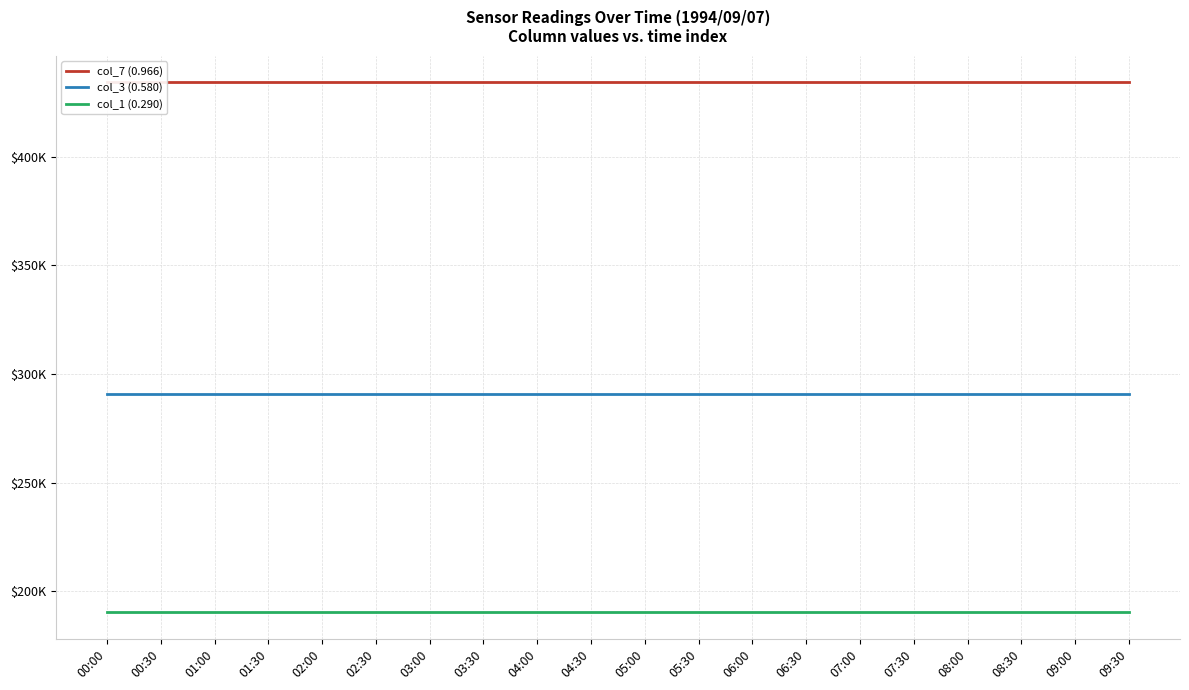

What is the value of the col_1 (0.290) point at the 8th from the left?

190369.5